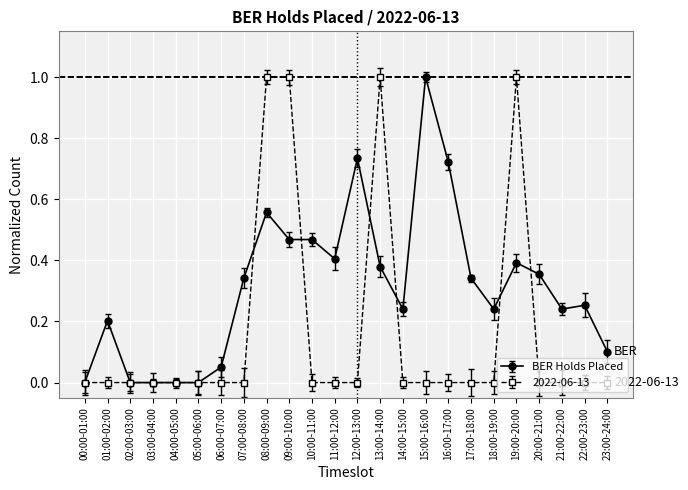

Does the chart have visible grid lines?

Yes